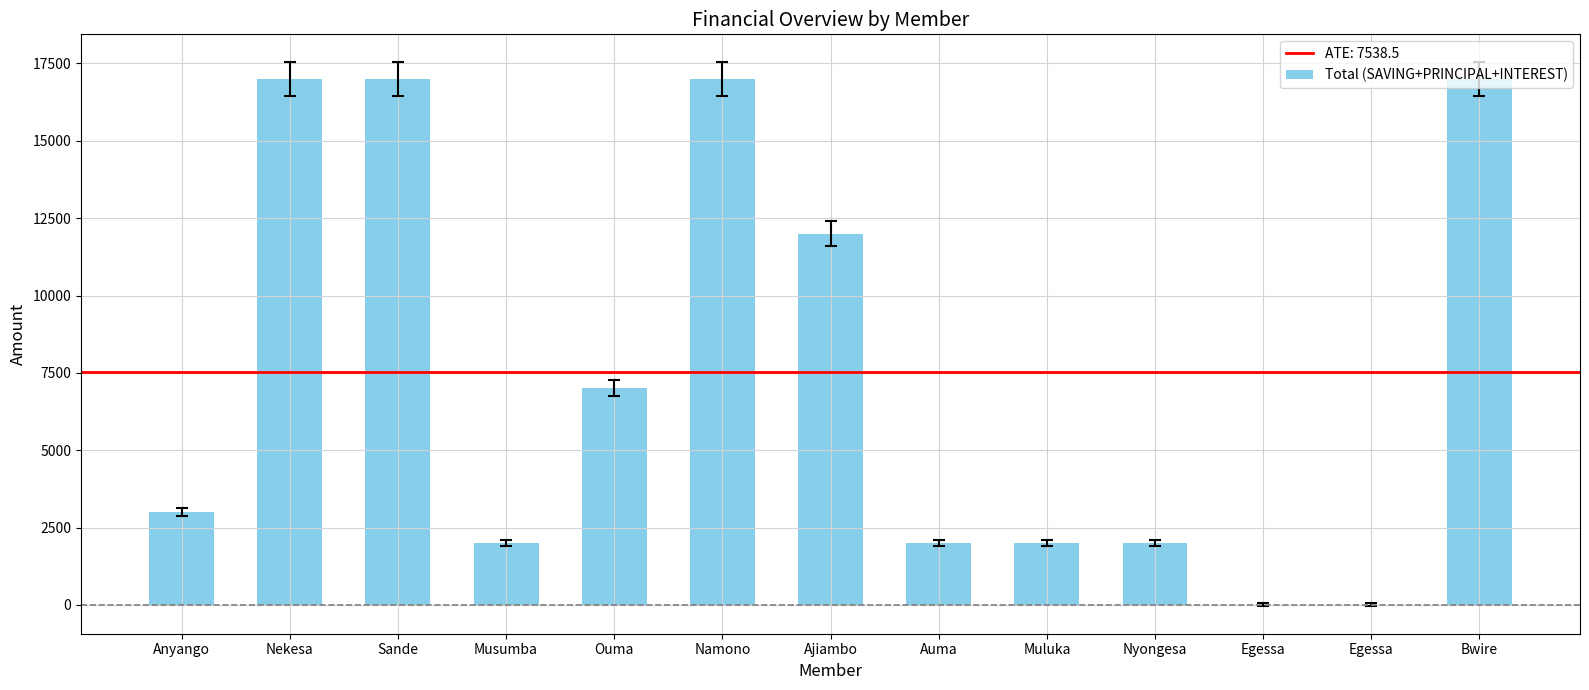

Read the value at Nyongesa, to the nearest 10.

2000